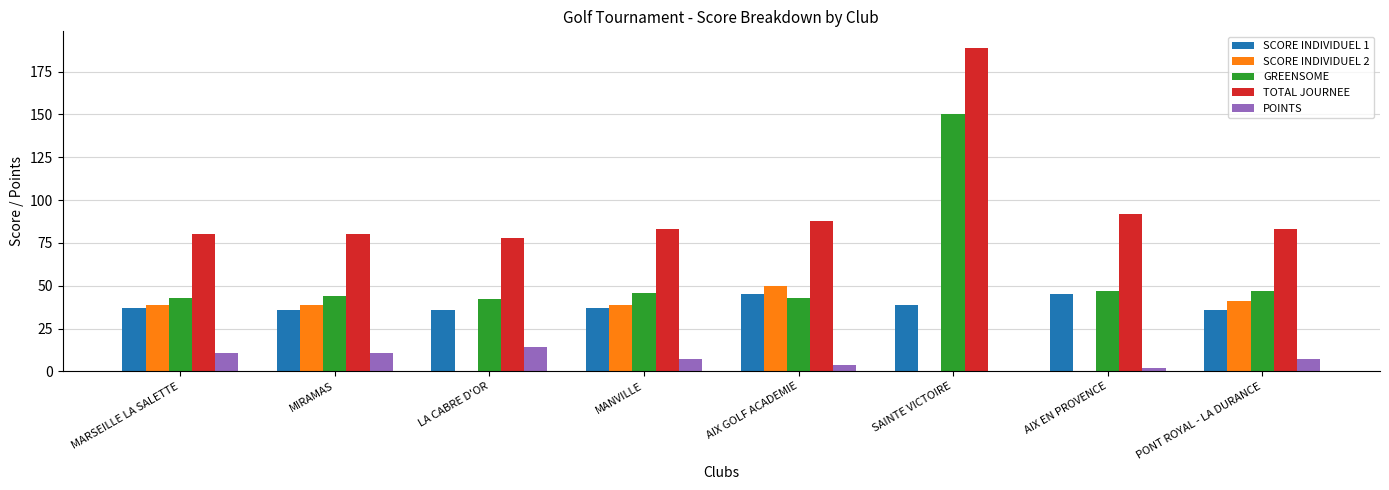

What is the total value across all series at SAINTE VICTOIRE?

378